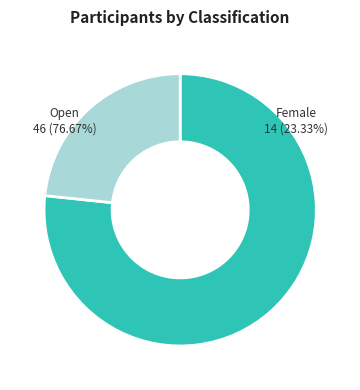

Do Female and Open together represent more than half of the pie?

Yes